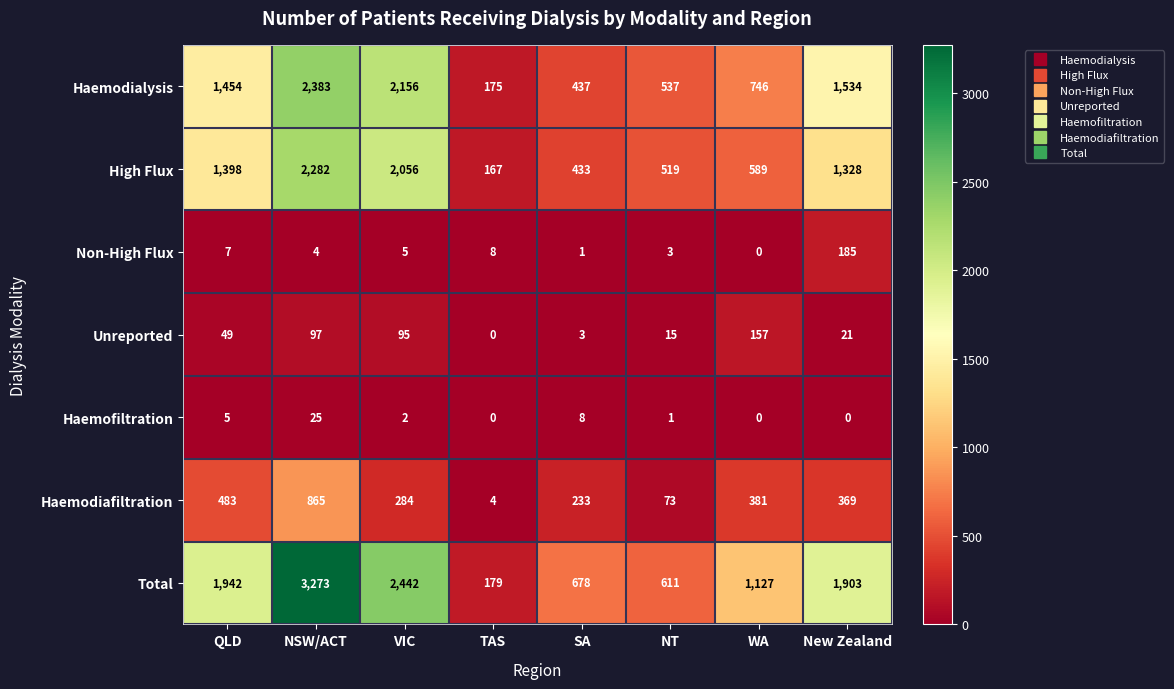

At which category is the sum across all series the highest?

NSW/ACT